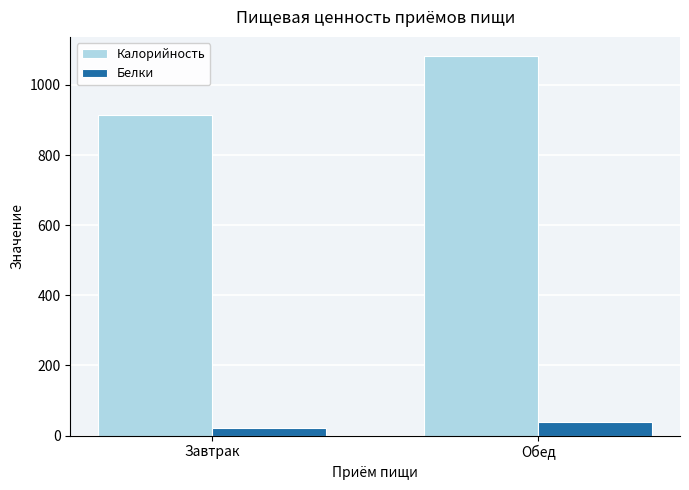

What position from the left is Завтрак?

1